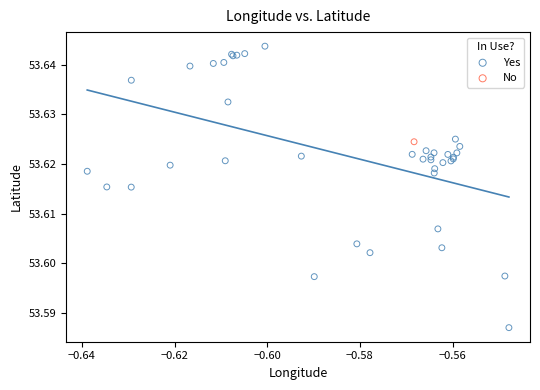

What are all the series names shown in the legend?

Yes, No